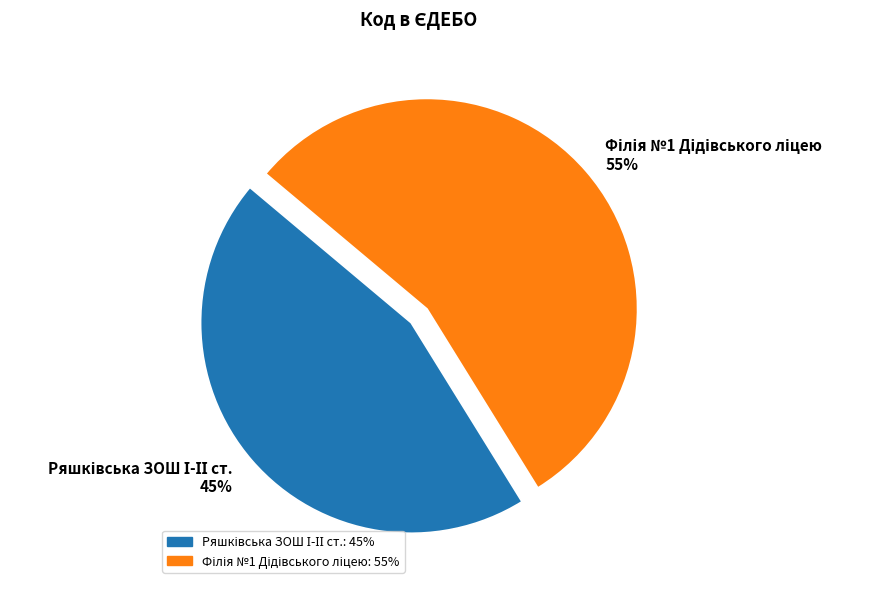

Does any single category account for the majority?

Yes